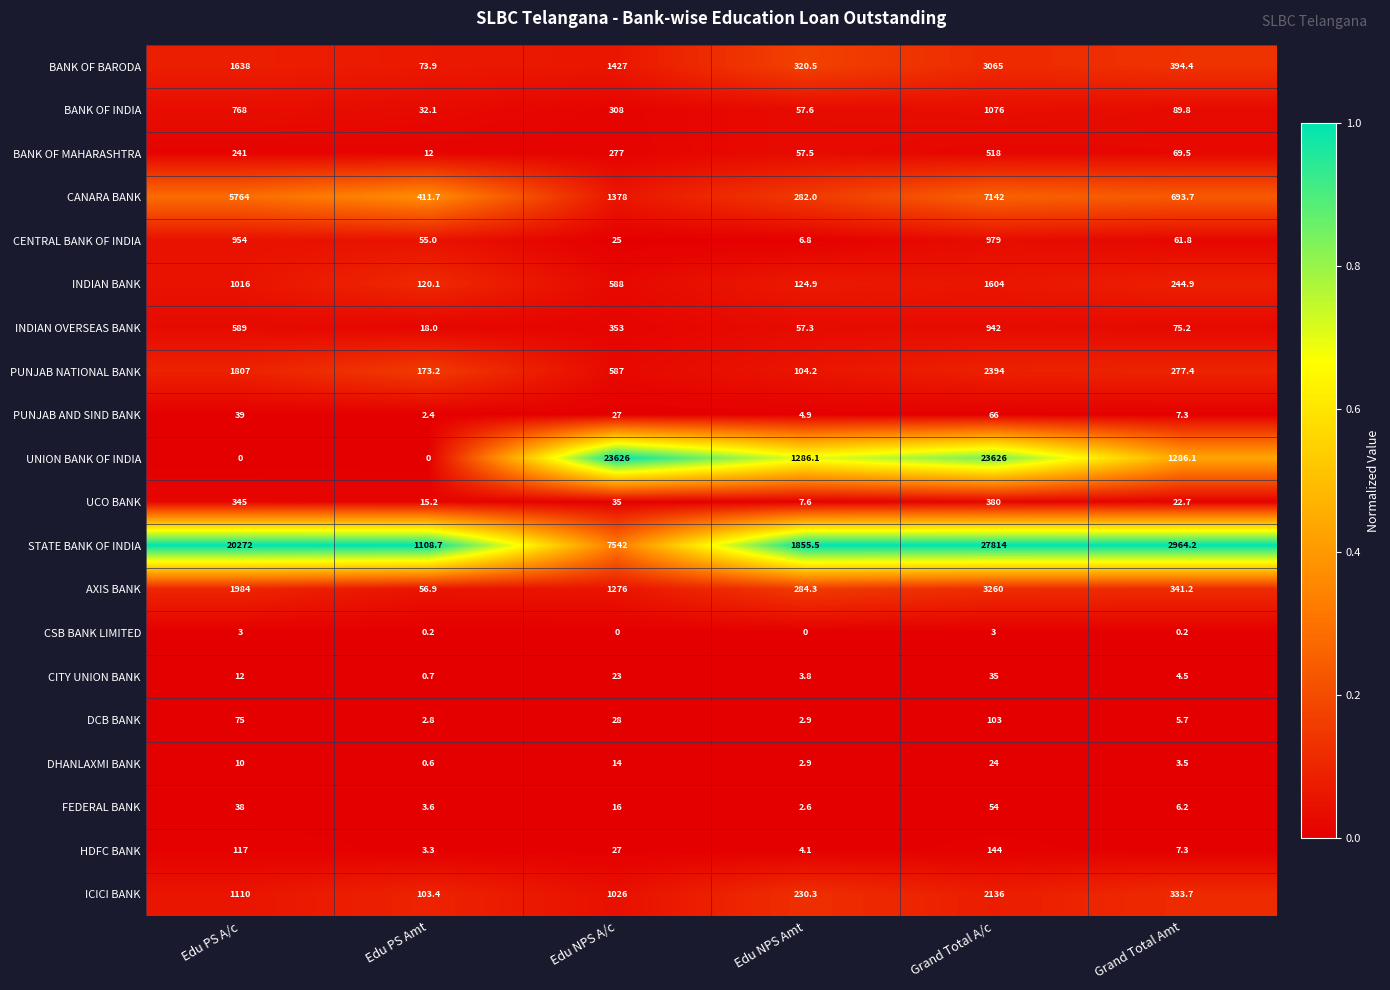

Where is CITY UNION BANK nearest to the value 17?

Edu PS A/c